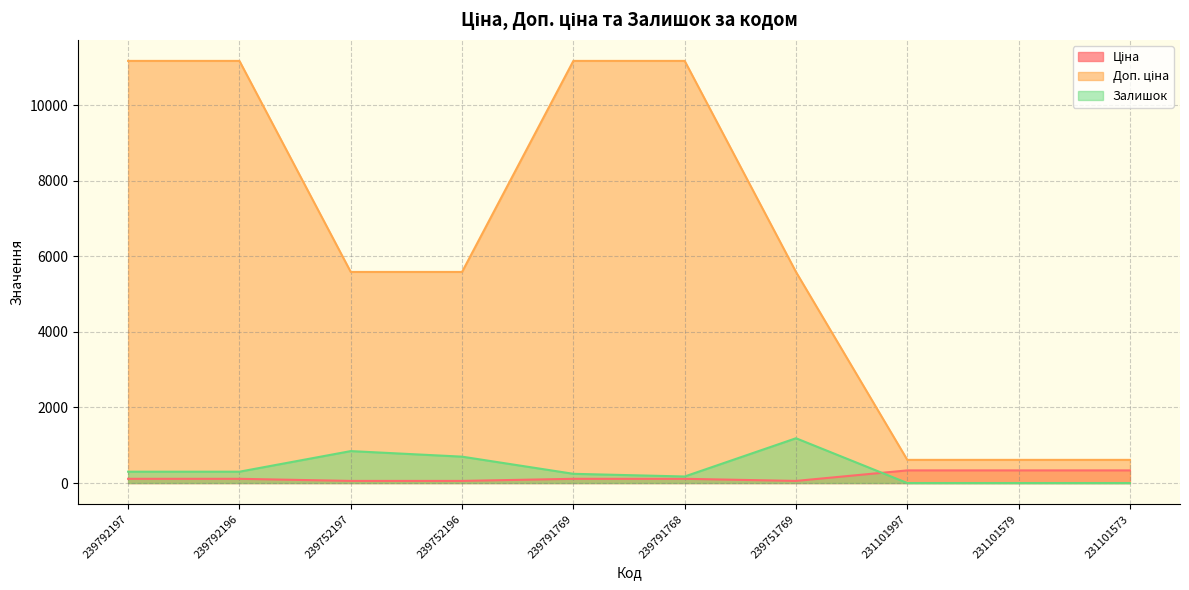

True or false: Залишок has a value of -825.7 at 231101579.

False